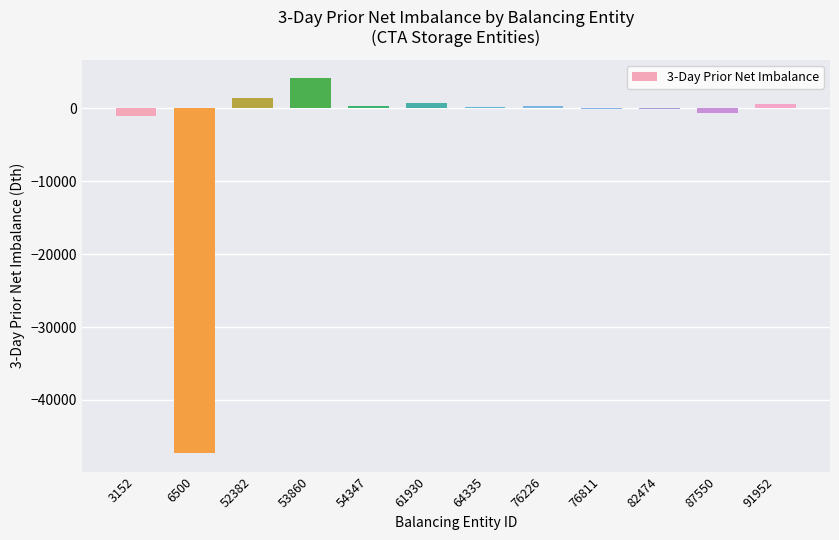

The value at 52382 is 1450. True or false?

True